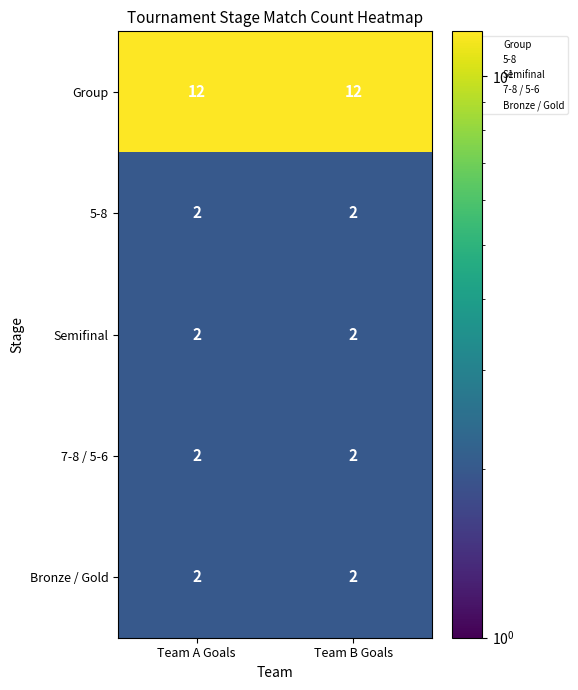

Which series has the largest total across all categories?

Group